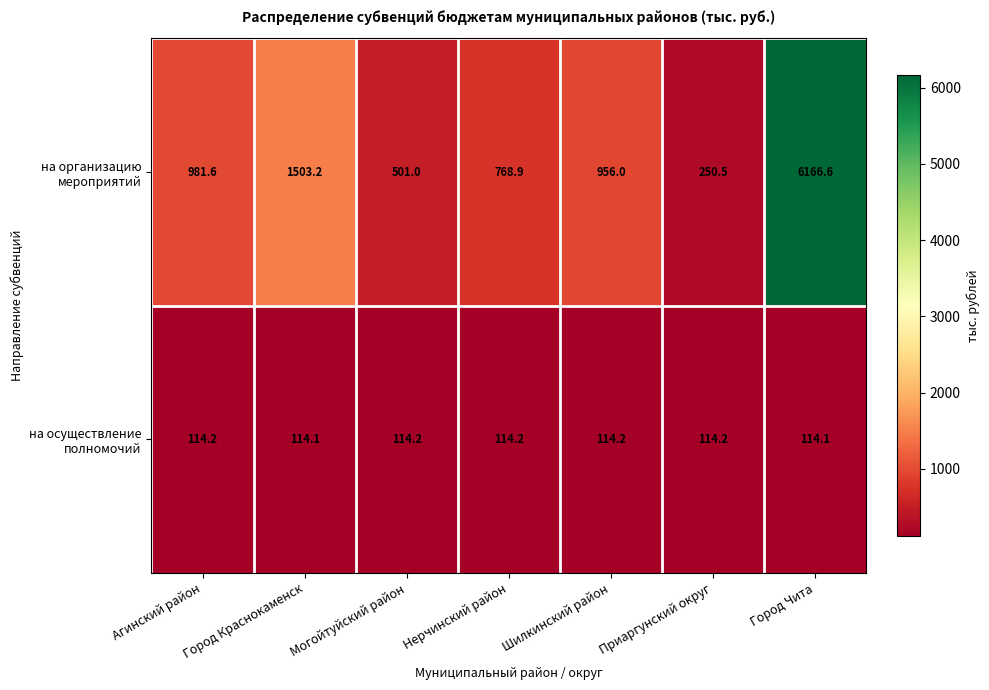

What is the difference between the highest and lowest values at Агинский район?

867.4